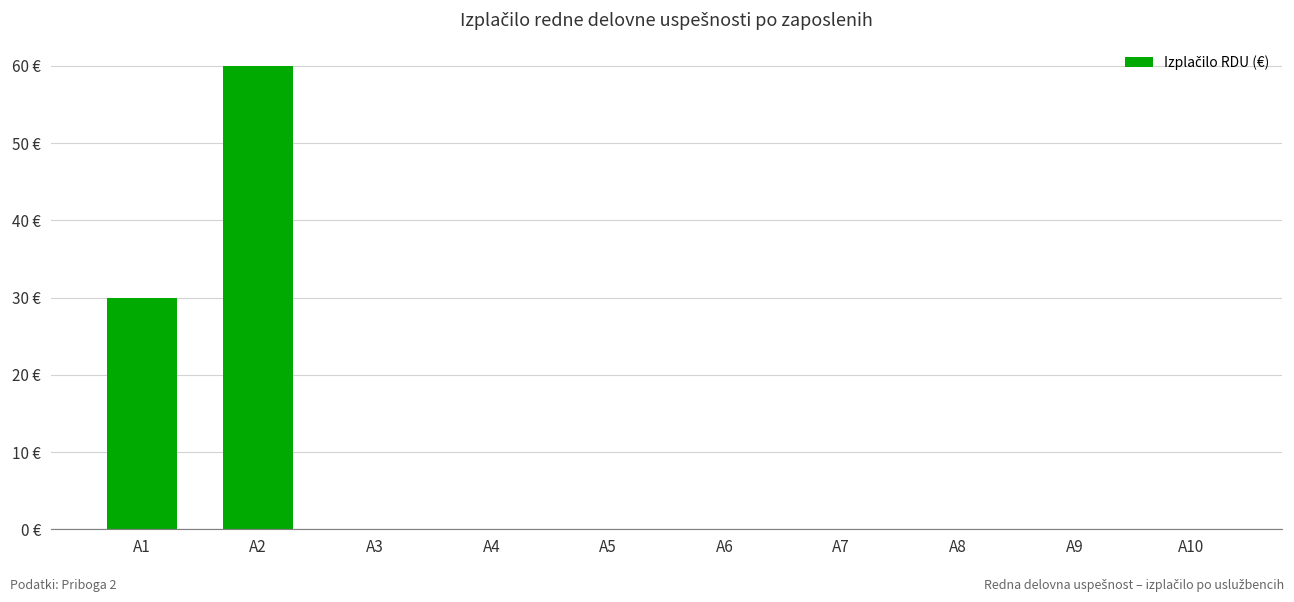

List the labels in order of value, smallest first.

A3, A4, A5, A6, A7, A8, A9, A10, A1, A2